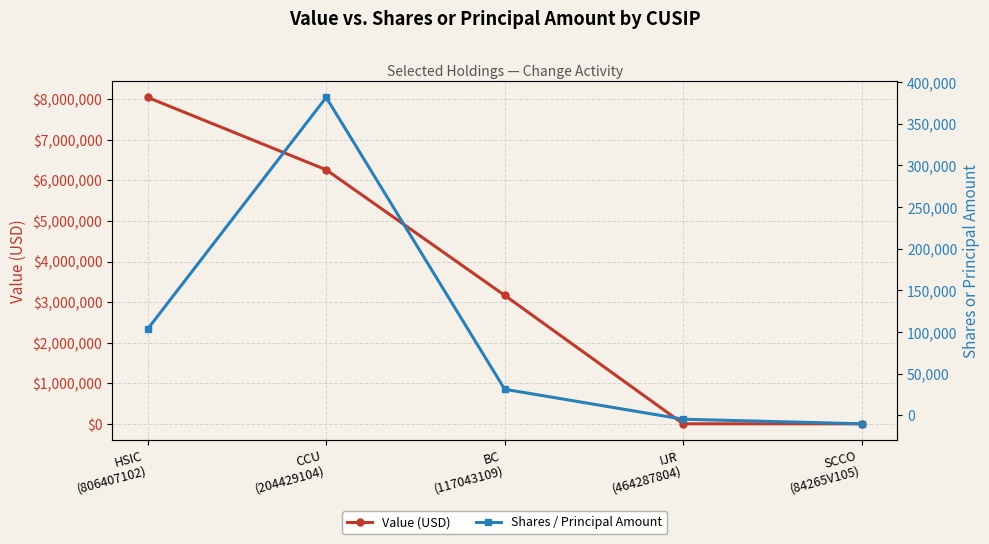

In Shares / Principal Amount, how many points are higher than both neighbors (excluding endpoints)?

1